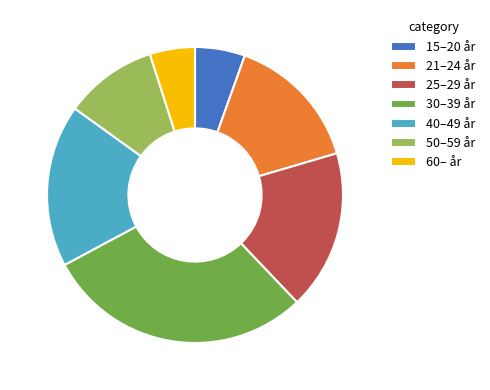

Between 25–29 år and 21–24 år, which is larger?

25–29 år